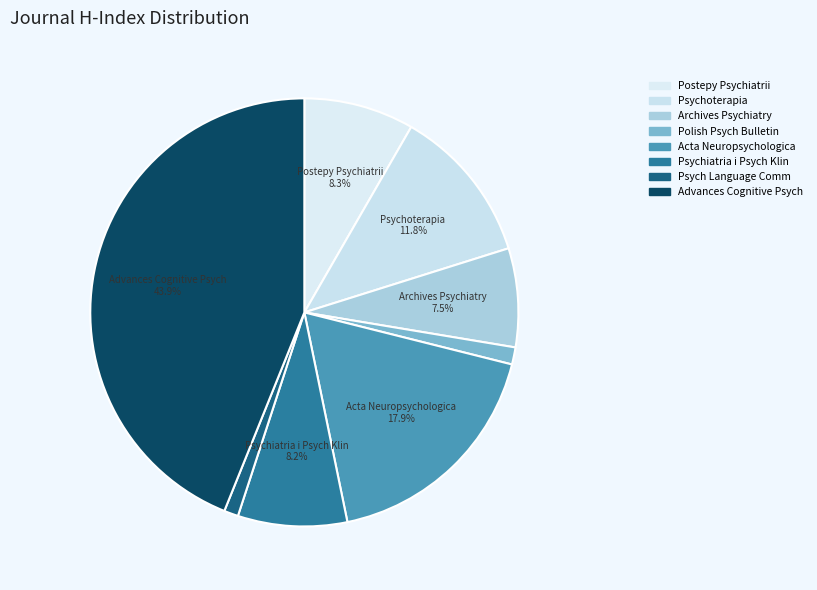

How many segments does this pie chart have?

8